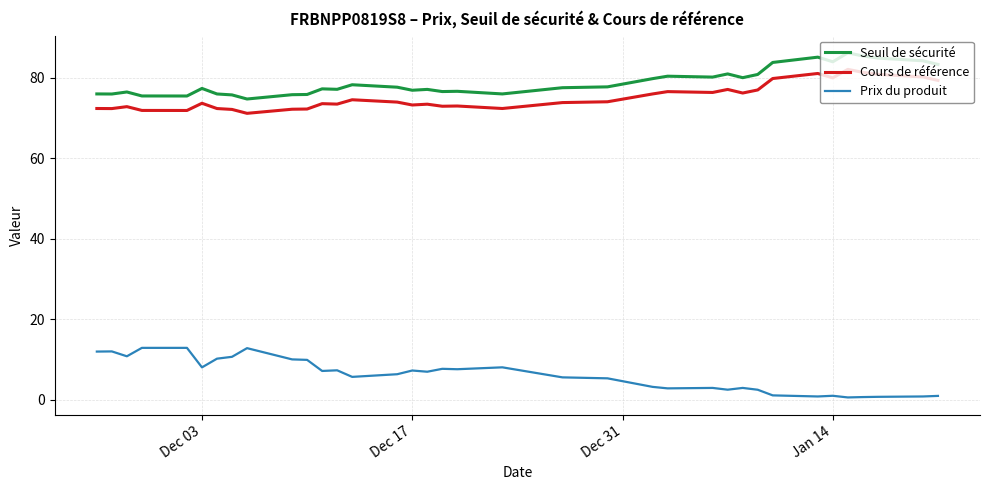

What is the greatest value displayed?

86.1